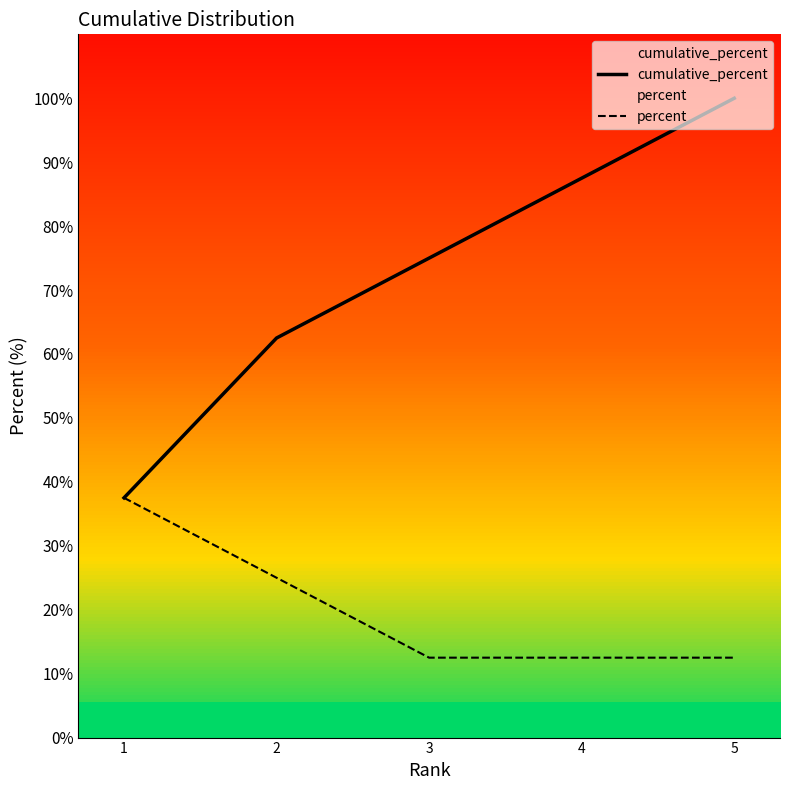

Which series has the widest spread of values?

cumulative_percent